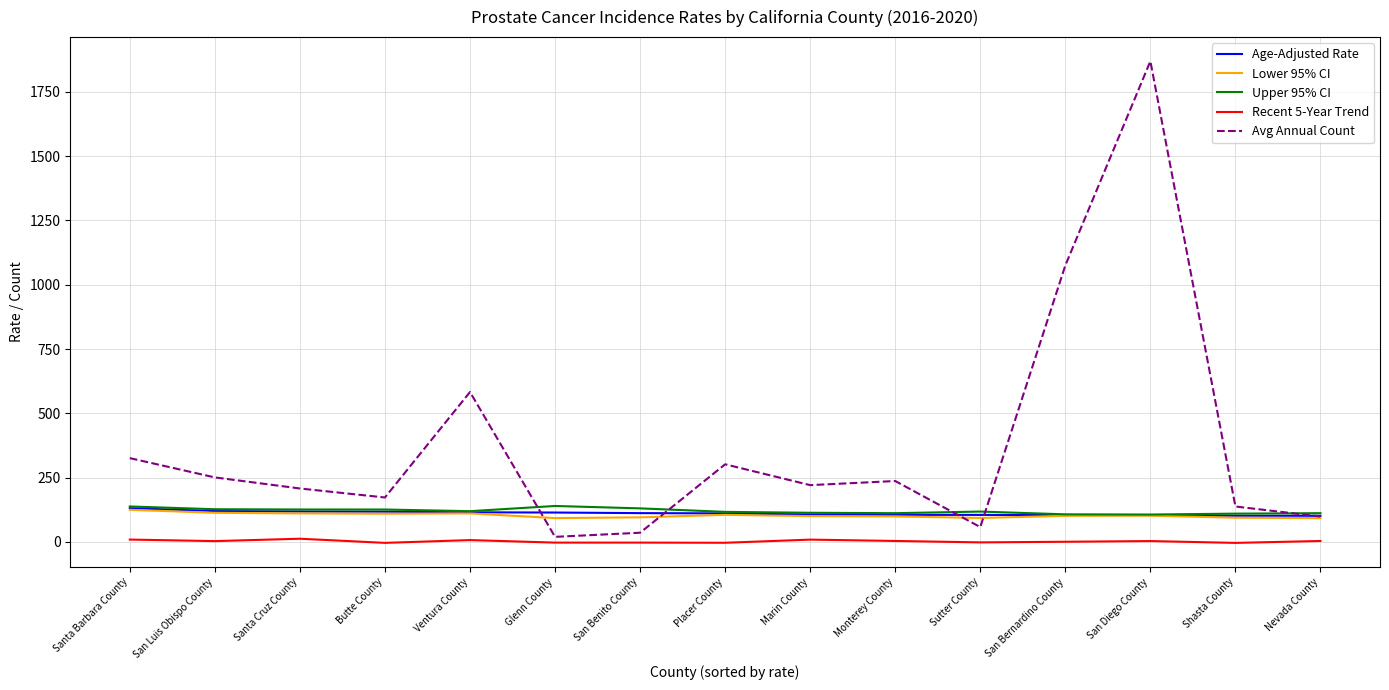

What is the highest value of the Age-Adjusted Rate series?

131.5